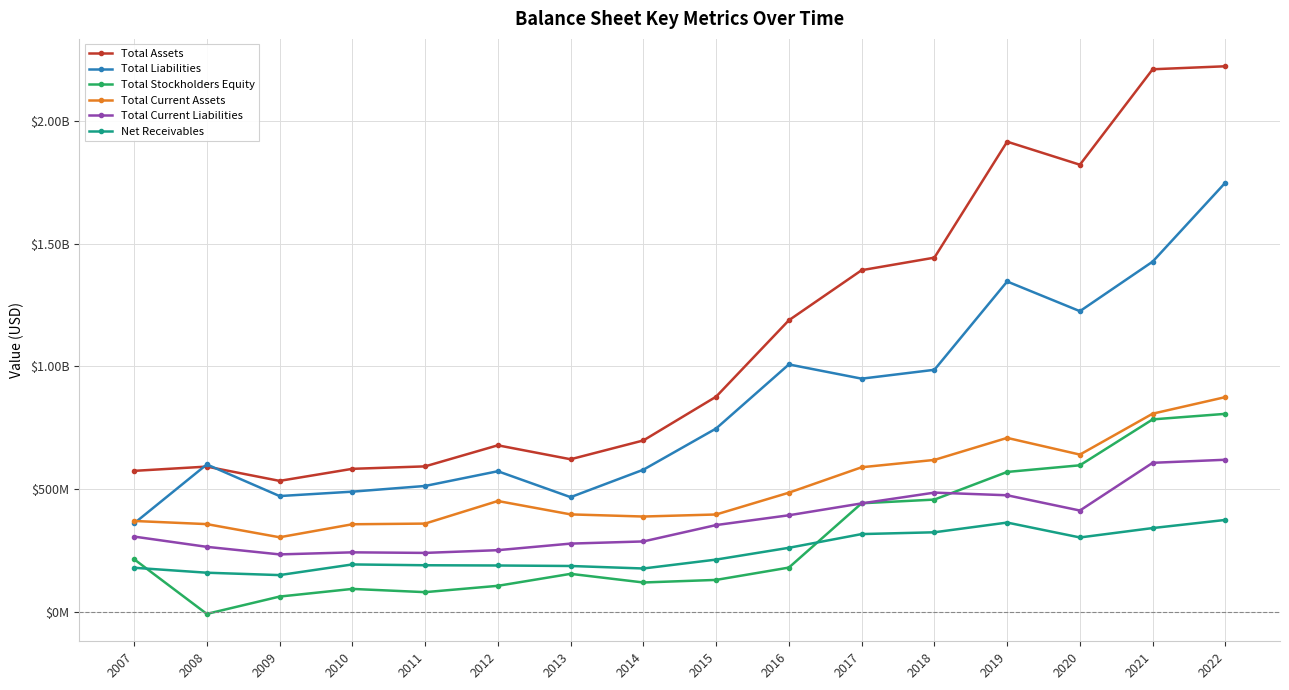

Which series changed the most between 2017 and 2021?

Total Assets